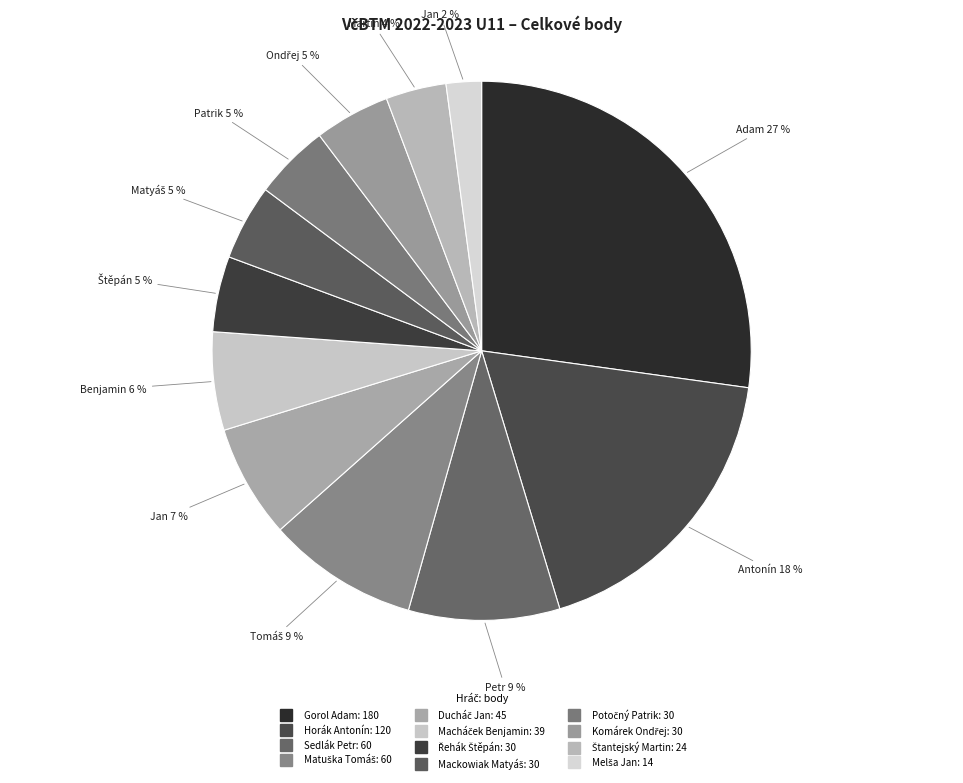

Is it true that Řehák Štěpán is 10% of the pie?

False